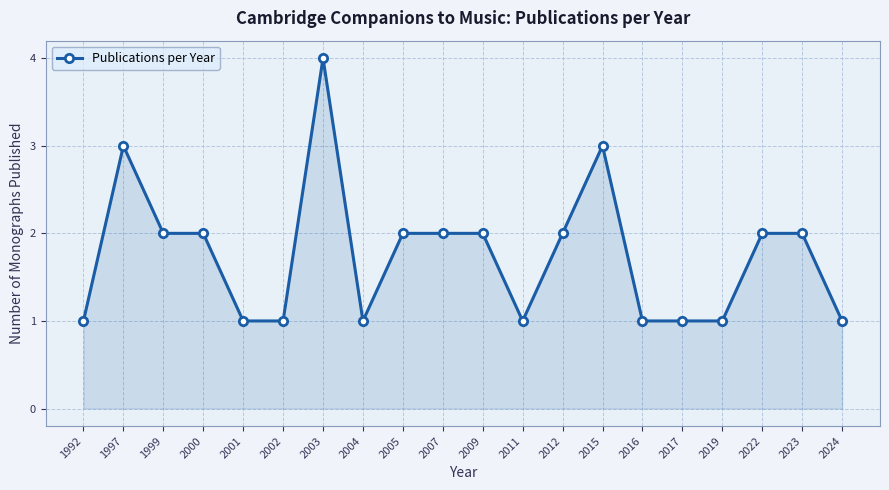

Reading left to right, transcribe all the data shown in this chart.

1992=1	1997=3	1999=2	2000=2	2001=1	2002=1	2003=4	2004=1	2005=2	2007=2	2009=2	2011=1	2012=2	2015=3	2016=1	2017=1	2019=1	2022=2	2023=2	2024=1